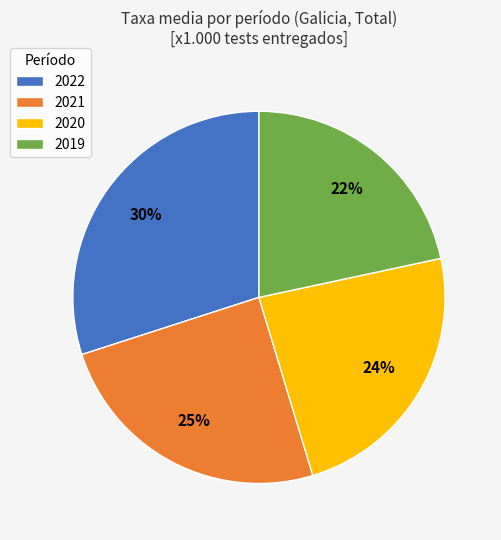

Which has a higher value, 2022 or 2019?

2022